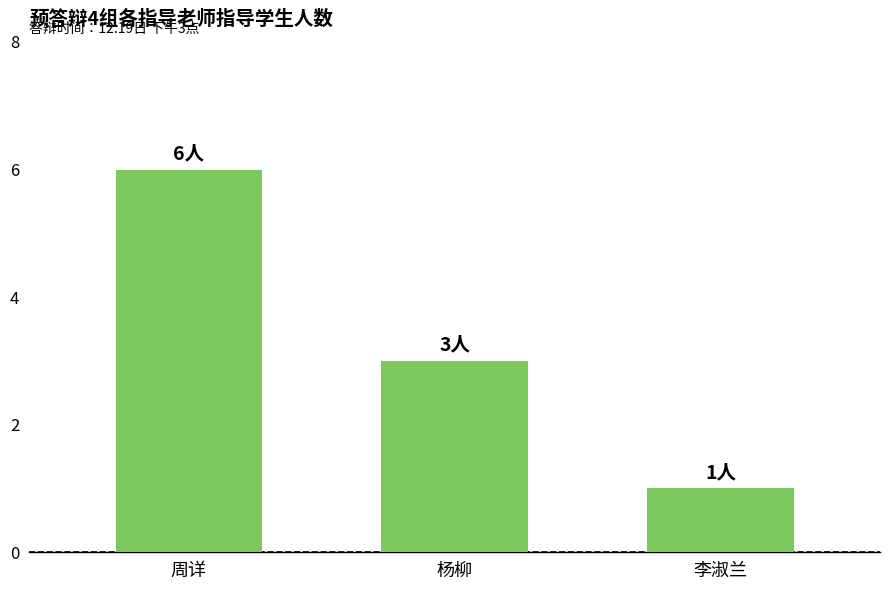

What is the value of the 1st bar from the left?

6